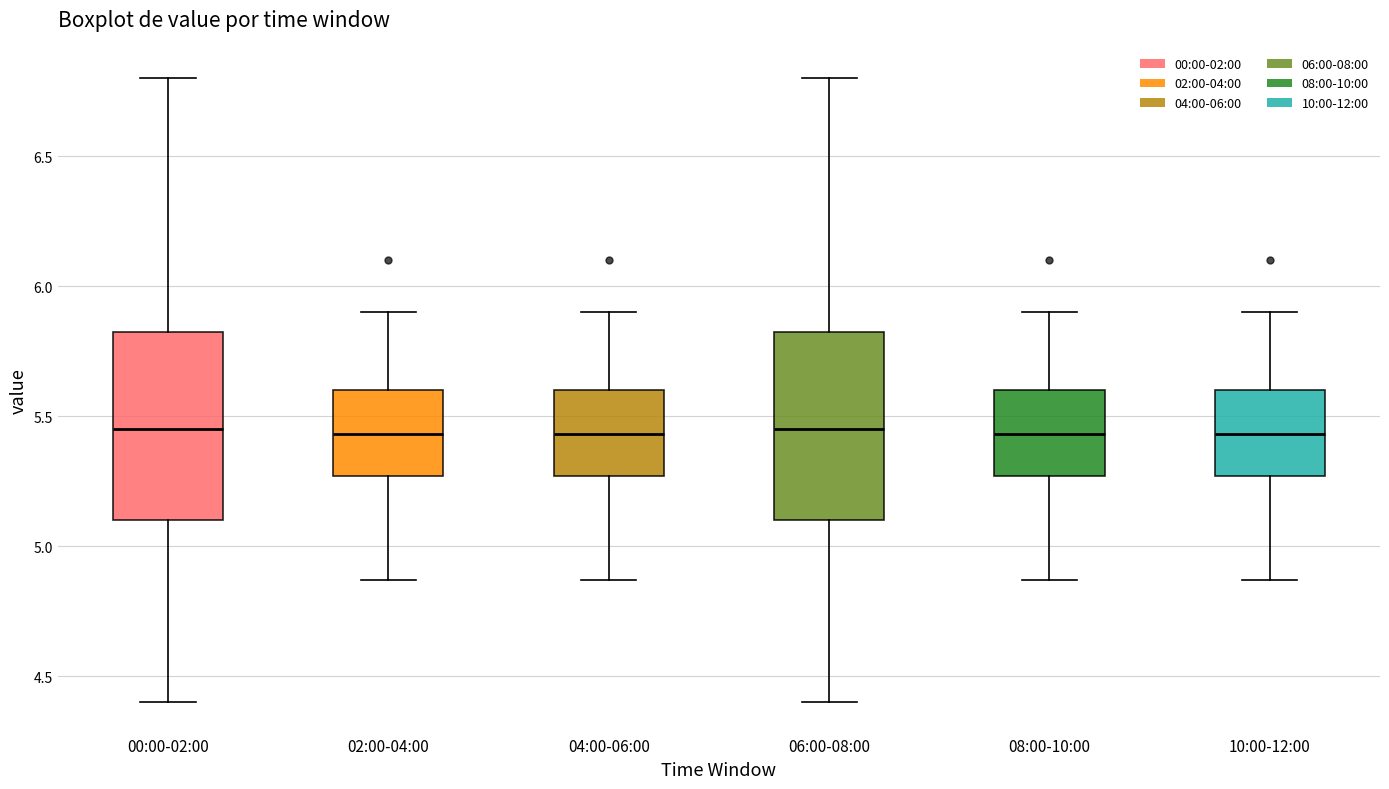

Where does the upper whisker of the box for 06:00-08:00 end on the y-axis? The values are not printed on the chart, so give them approximately, as read against the axis.

6.80